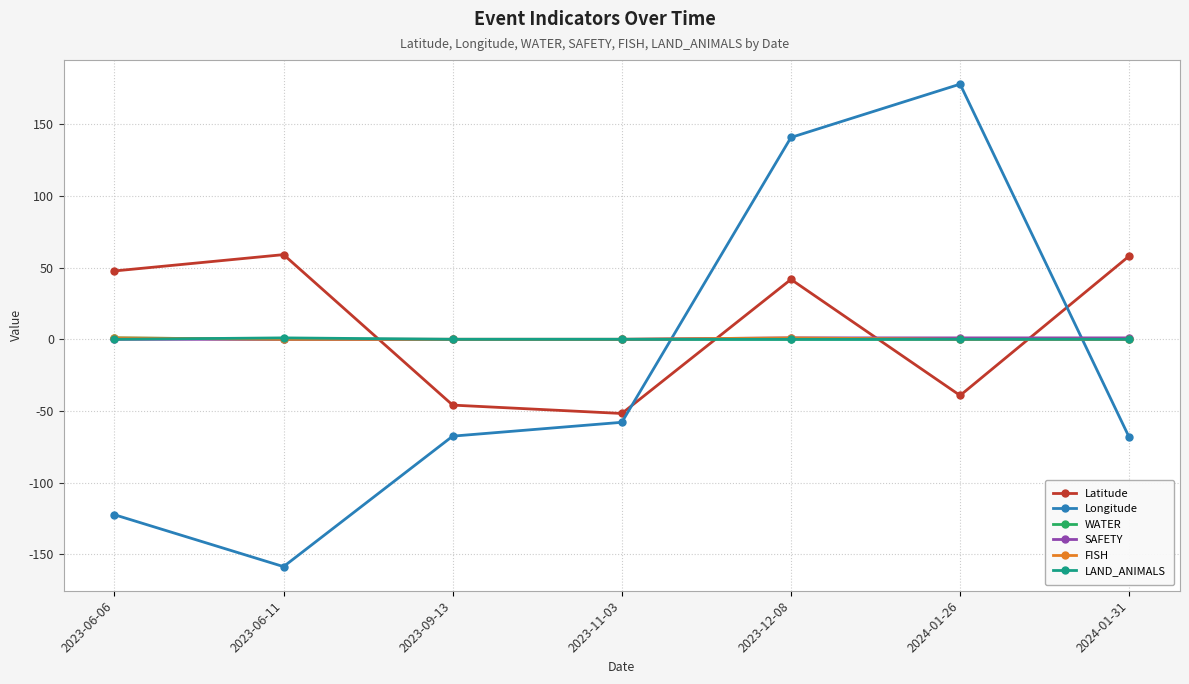

Is the value of Longitude at 2024-01-31 greater than the value of Latitude at 2023-09-13?

No